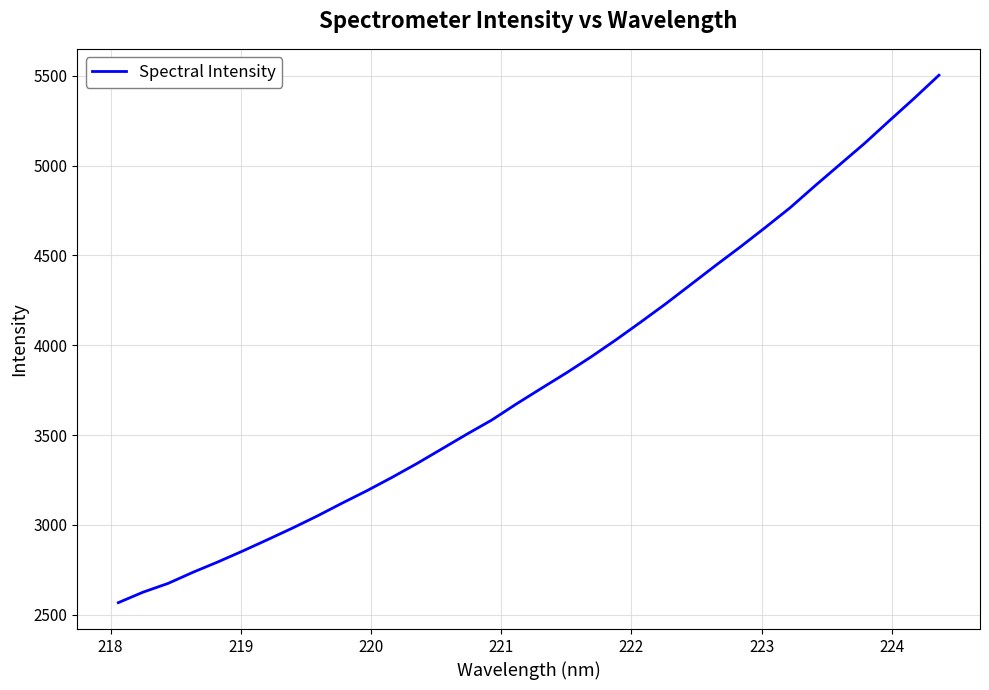

What is the difference between the maximum and minimum values?

2936.6